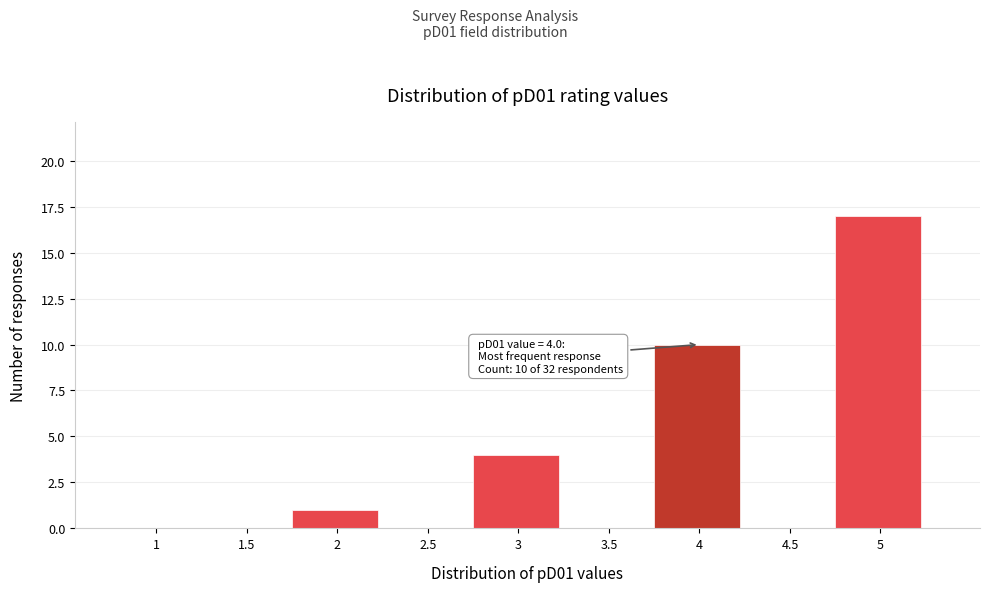

Reading left to right, extract all data points from this chart.

1=0	1.5=0	2=1	2.5=0	3=4	3.5=0	4=10	4.5=0	5=17